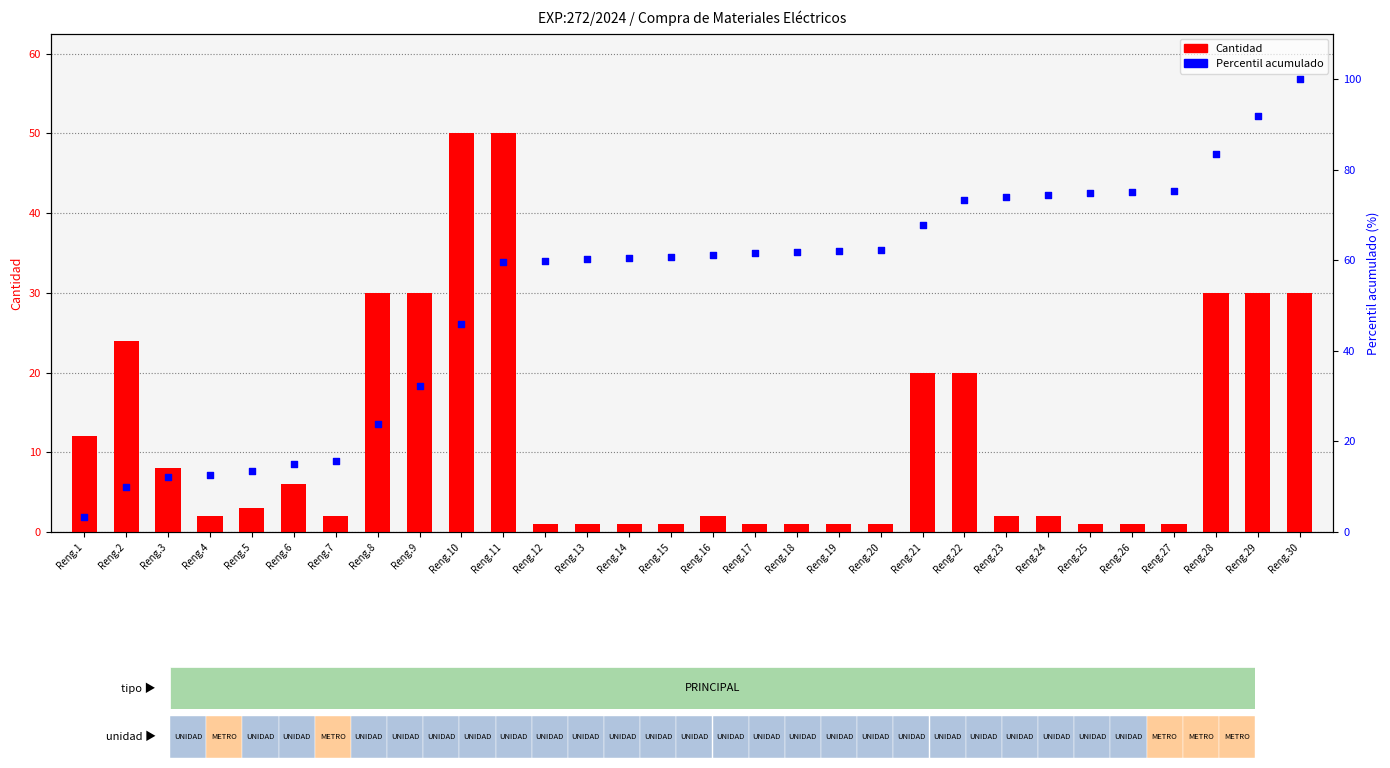

At how many categories does at least one series exceed 34?

21